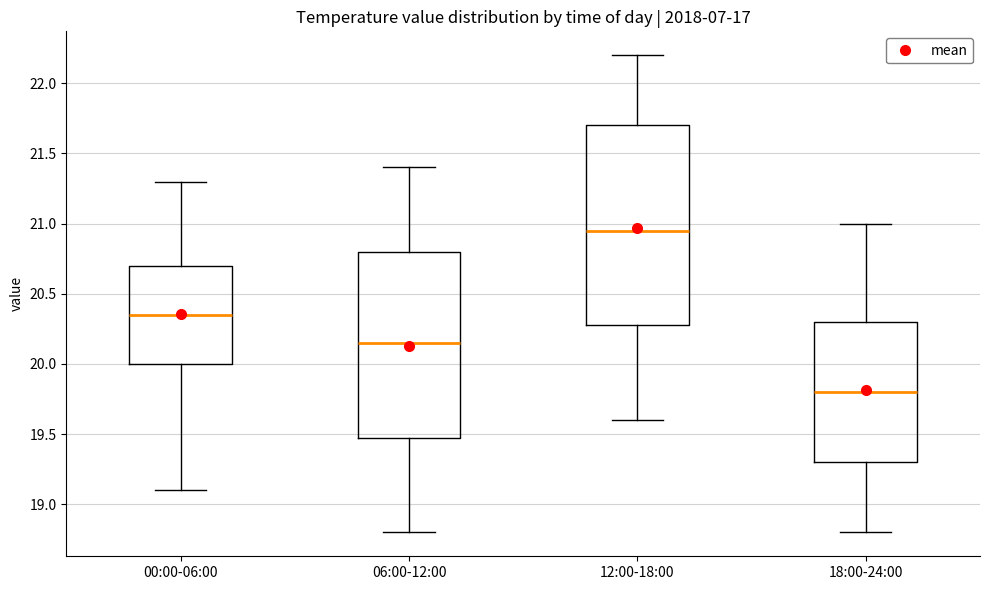

Reading left to right, transcribe this box plot: for each box, give where its median line is, the range the box spans, and where its two whiskers end, as read against the y-axis. The values are not printed on the chart, so give them approximately, as read against the axis.

00:00-06:00: median 20.35, box 20.00 to 20.70, whiskers 19.10 to 21.30
06:00-12:00: median 20.15, box 19.50 to 20.80, whiskers 18.80 to 21.40
12:00-18:00: median 20.95, box 20.30 to 21.70, whiskers 19.60 to 22.20
18:00-24:00: median 19.80, box 19.30 to 20.30, whiskers 18.80 to 21.00